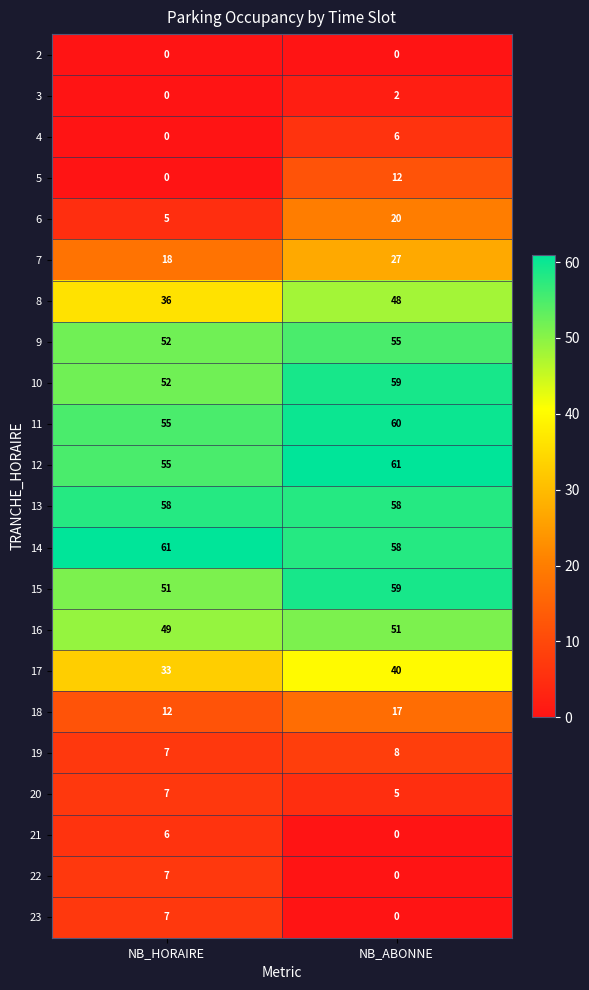

Between NB_HORAIRE and NB_ABONNE, which series saw the biggest shift?

6